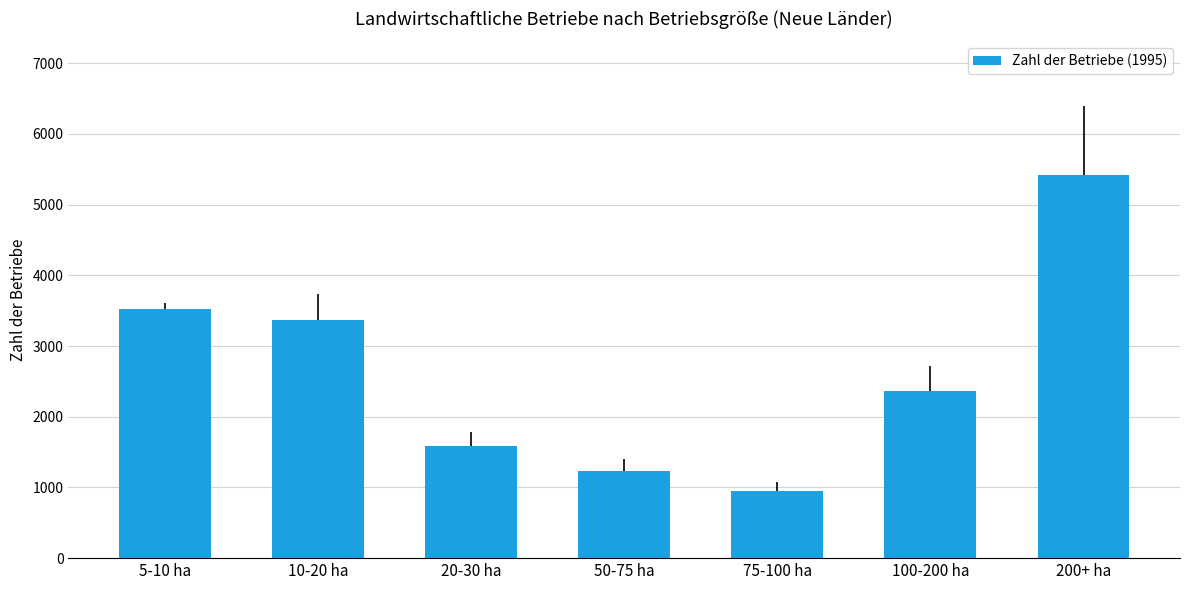

What value does the data have at 200+ ha, to the nearest 50?

5400